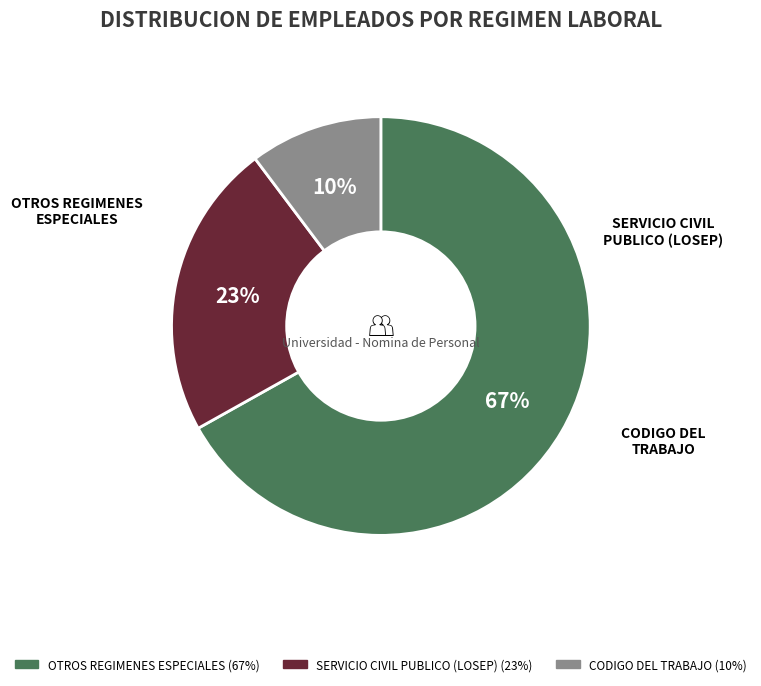

To the nearest percent, what is the difference between the largest and smallest slice percentages?

57%